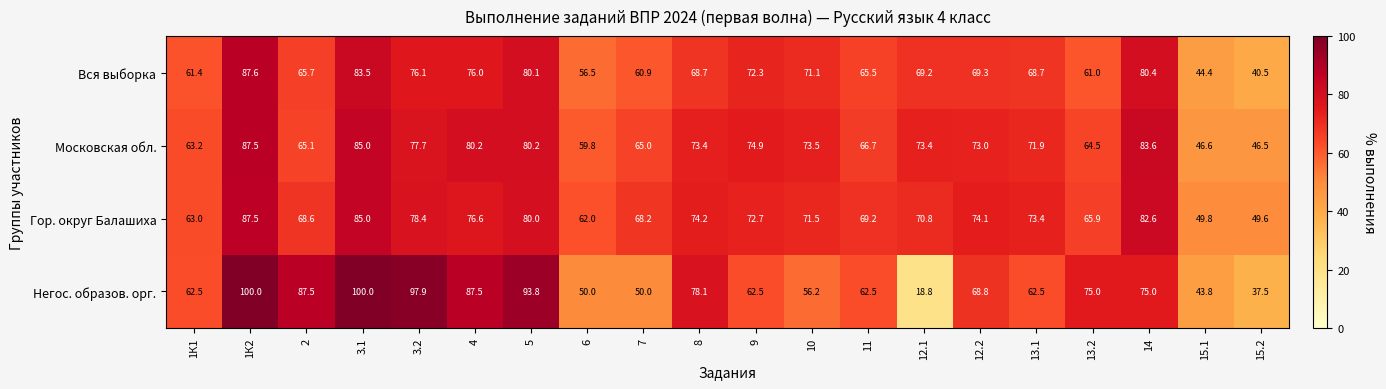

What is the lowest value of the Московская обл. series?

46.5